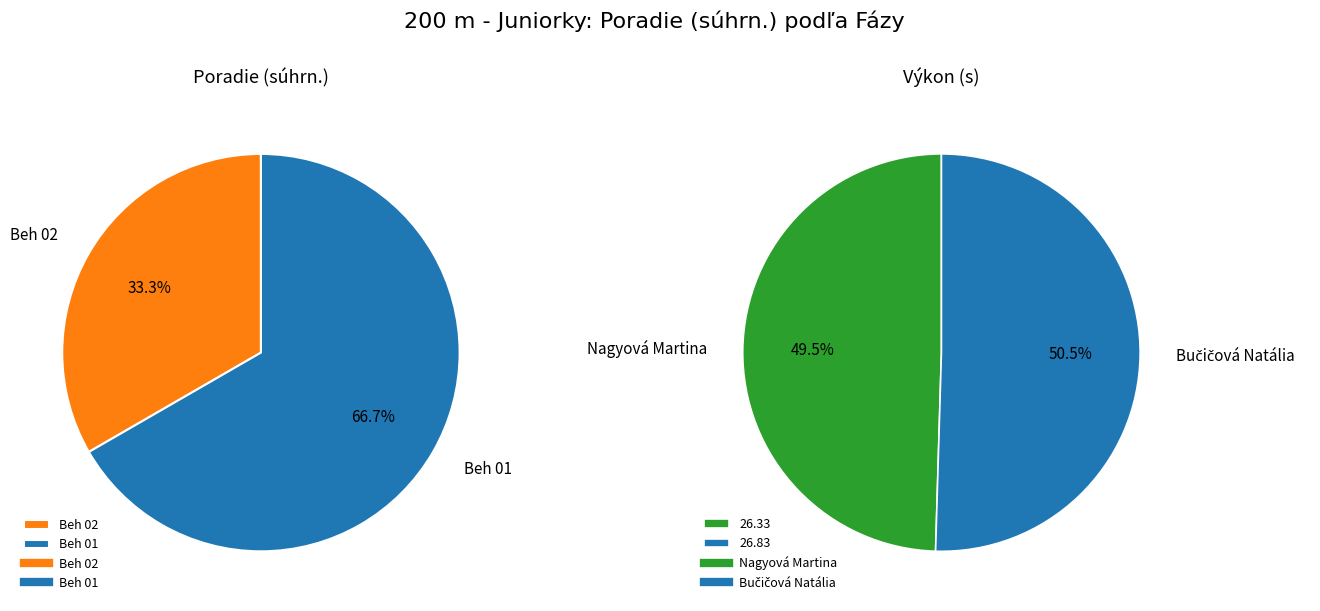

To the nearest percent, what is the average slice percentage?

50%